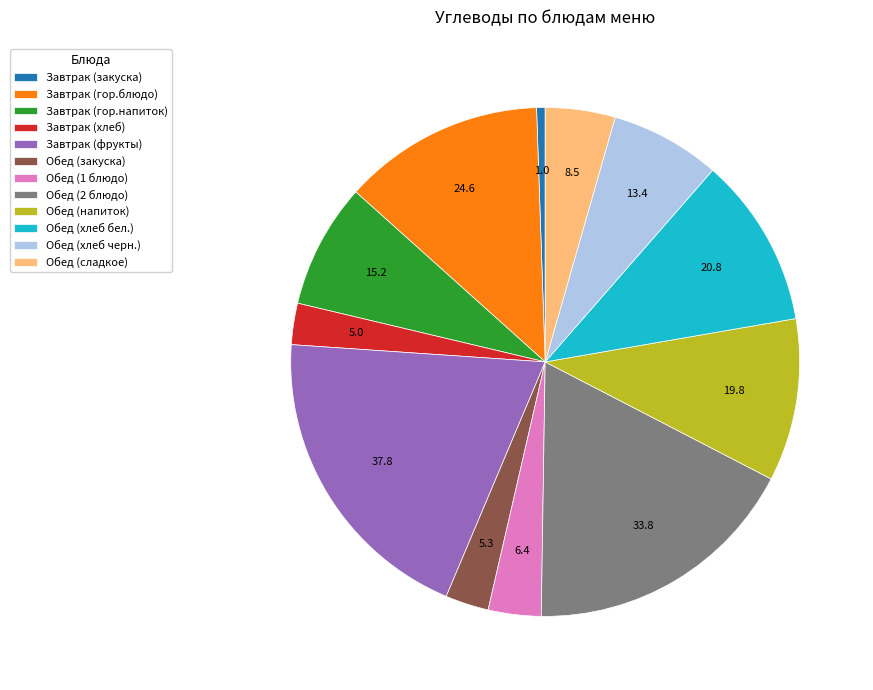

Do Завтрак (хлеб) and Завтрак (закуска) together represent more than half of the pie?

No